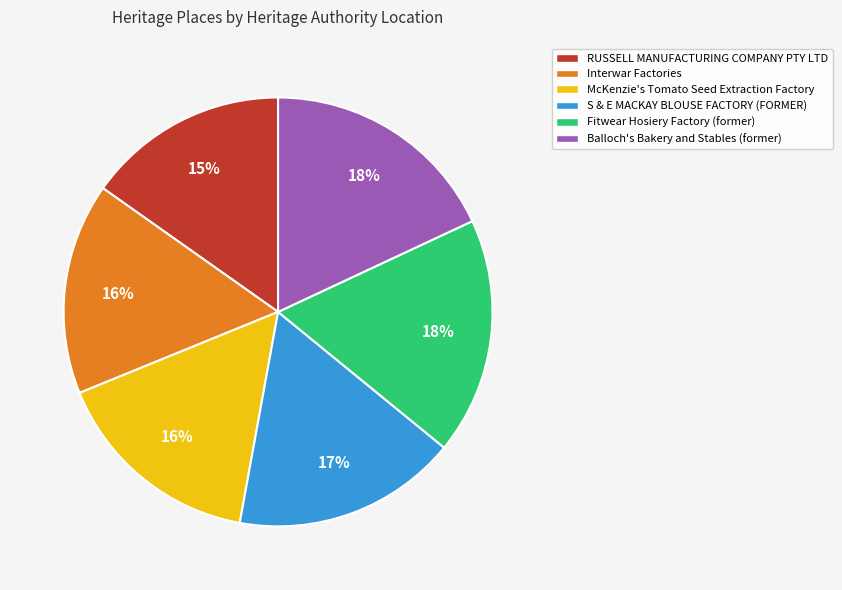

Approximately how many times larger is the value at McKenzie's Tomato Seed Extraction Factory compared to Interwar Factories?

1.0